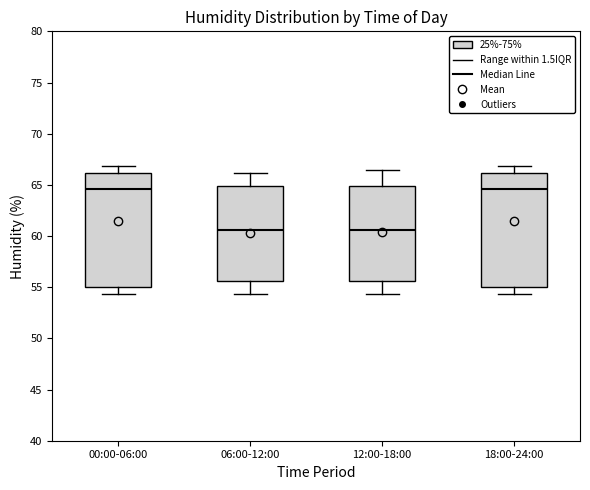

Reading left to right, read every box against the y-axis: the position of its median line, the range the box covers, and the ends of its whiskers. The values are not printed on the chart, so give them approximately, as read against the axis.

00:00-06:00: median 64.5, box 55.0 to 66.0, whiskers 54.5 to 67.0
06:00-12:00: median 60.5, box 55.5 to 65.0, whiskers 54.5 to 66.0
12:00-18:00: median 60.5, box 55.5 to 65.0, whiskers 54.5 to 66.5
18:00-24:00: median 64.5, box 55.0 to 66.0, whiskers 54.5 to 67.0